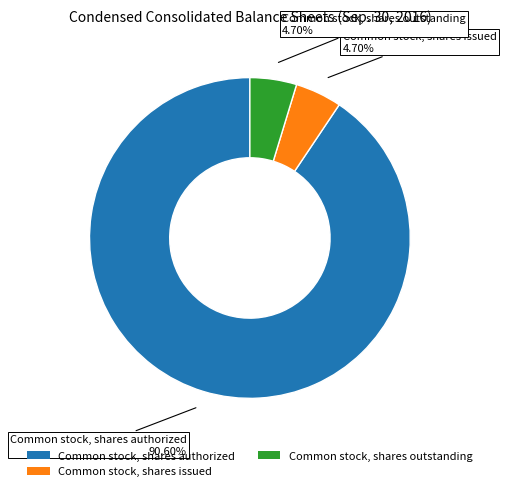

How many slices are in this pie chart?

3